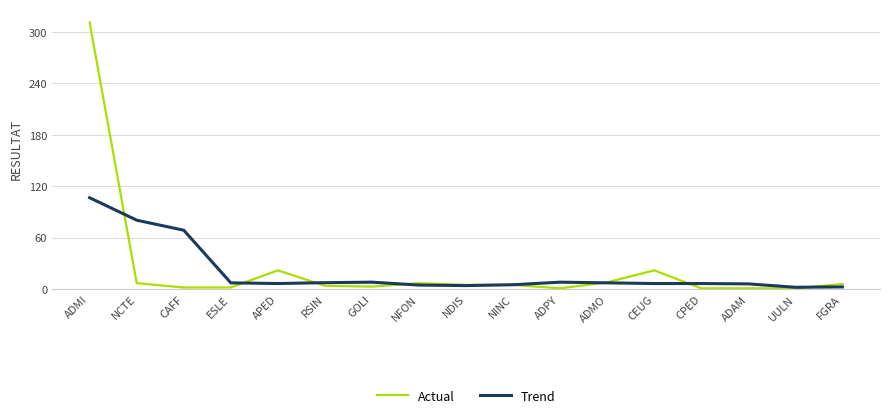

Rank the series by their maximum value, from highest to lowest.

Actual, Trend